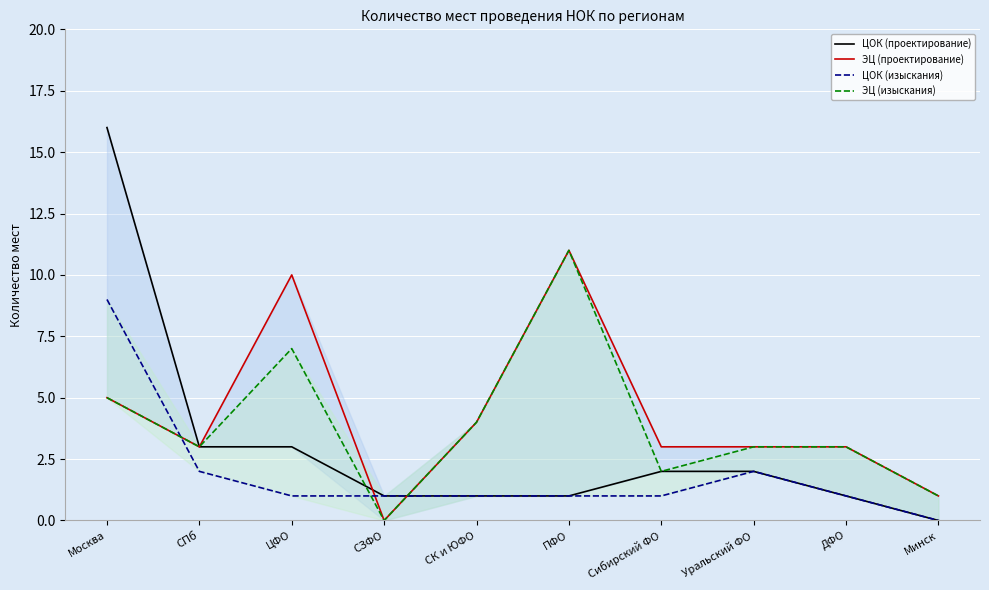

The ЭЦ (проектирование) series shows 2 at Москва. True or false?

False